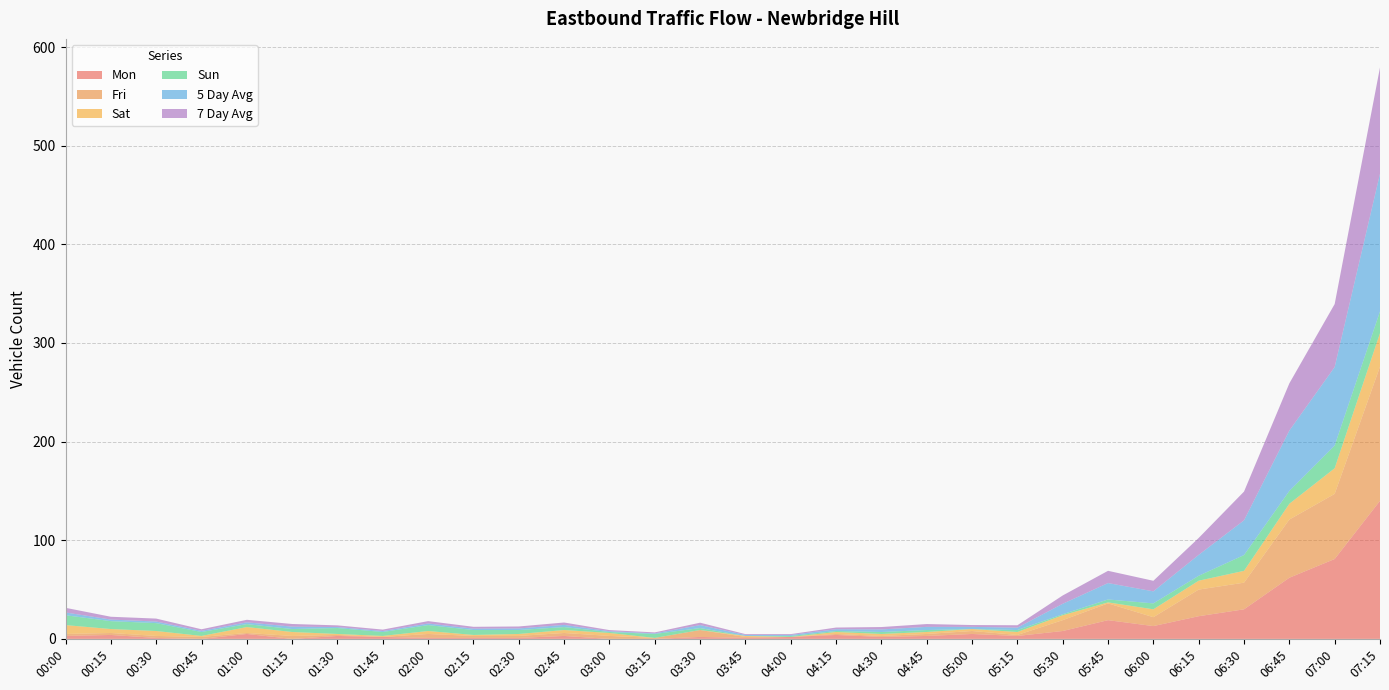

Reading right to left, transcribe all the data shown in this chart.

Mon: 140.0	81.0	62.0	30.0	23.0	13.0	19.0	8.0	3.0	5.0	3.0	2.0	4.0	2.0	1.0	2.0	0.0	0.0	3.0	1.0	1.0	1.0	2.0	3.0	0.0	5.0	0.0	1.0	4.0	3.0
Fri: 136.0	66.0	59.0	27.0	27.0	9.0	17.0	11.0	1.0	3.0	2.0	1.0	1.0	0.0	1.0	7.0	1.0	3.0	3.0	2.0	2.0	4.0	0.0	1.0	3.0	1.0	2.0	2.0	2.0	2.0
Sat: 34.0	26.0	16.0	12.0	9.0	8.0	1.0	5.0	3.0	2.0	2.0	2.0	2.0	0.0	1.0	0.0	0.0	3.0	3.0	2.0	1.0	3.0	1.0	1.0	4.0	6.0	1.0	5.0	4.0	9.0
Sun: 22.0	23.0	13.0	16.0	5.0	6.0	3.0	1.0	2.0	0.0	2.0	2.0	1.0	1.0	0.0	2.0	4.0	1.0	3.0	4.0	5.0	6.0	4.0	6.0	3.0	3.0	4.0	8.0	8.0	10.0
5 Day Avg: 139.6	79.6	61.2	35.2	21.2	12.2	16.6	10.6	2.4	2.2	3.2	2.6	1.8	1.0	1.0	3.0	0.6	0.8	2.2	1.6	1.4	1.6	1.0	1.0	2.4	1.8	1.2	1.6	1.6	2.8
7 Day Avg: 107.7	63.9	47.9	29.1	17.1	10.7	12.4	8.4	2.4	1.9	2.9	2.4	1.7	0.9	0.9	2.4	1.0	1.1	2.4	2.0	1.9	2.4	1.4	1.7	2.7	2.6	1.6	3.0	2.9	4.7